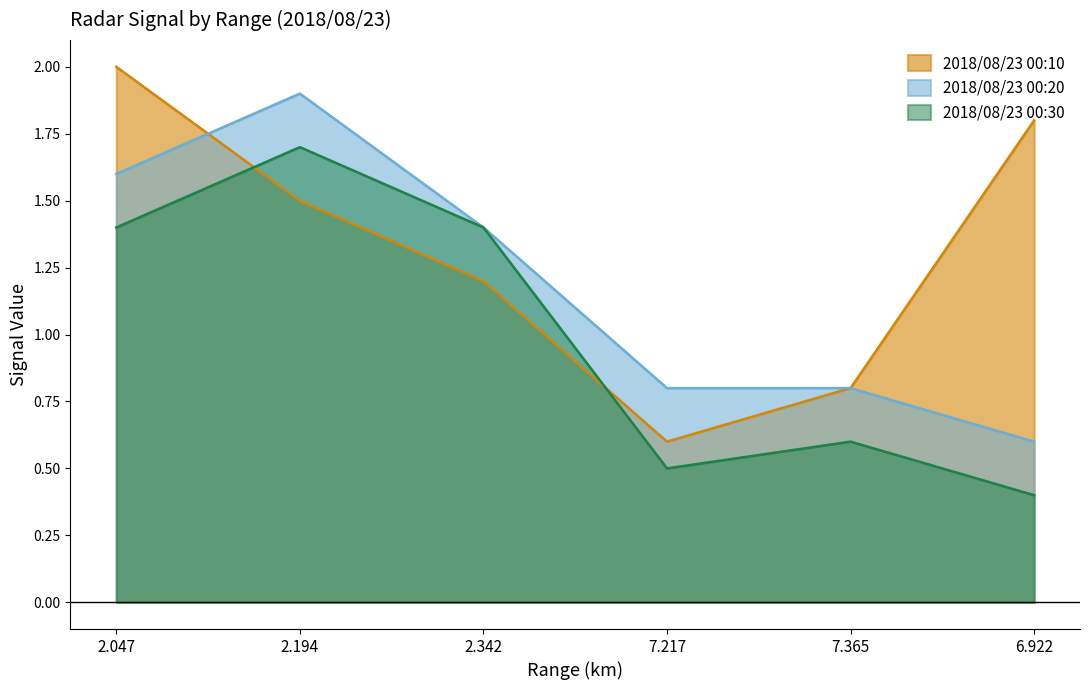

Where is 2.342 nearest to the value 1?

2018/08/23 00:10